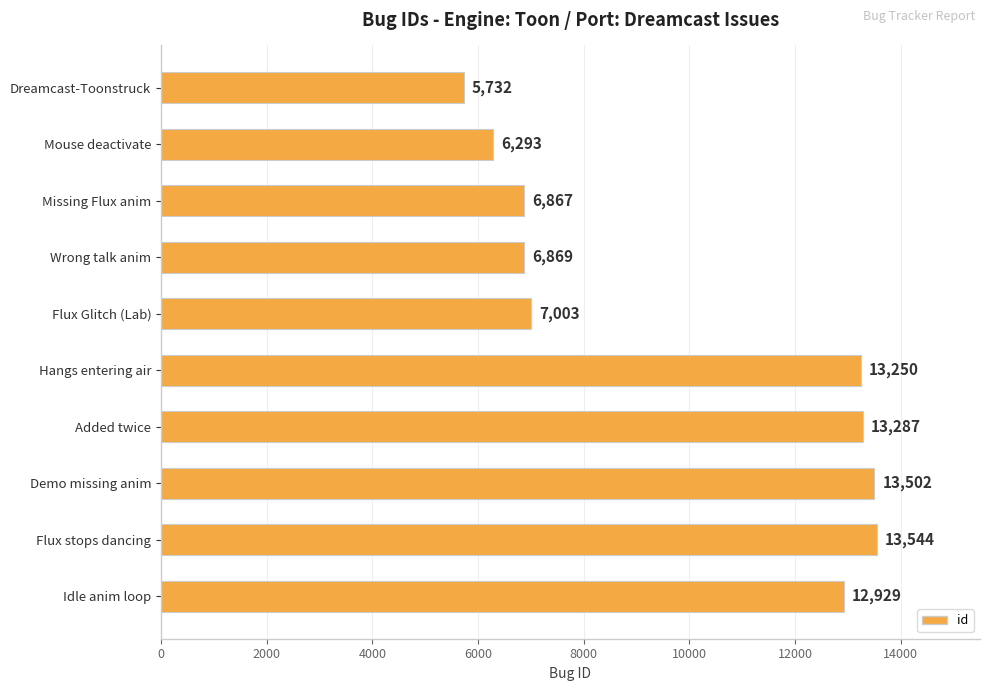

What is the ratio of the value at Missing Flux anim to the value at Flux stops dancing?

0.5